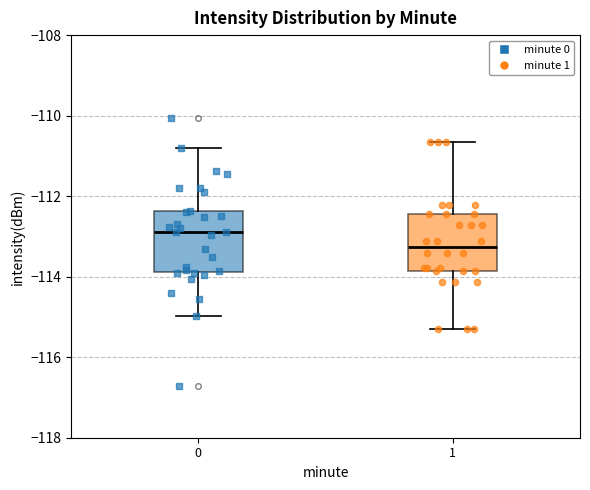

Reading left to right, read every box against the y-axis: the position of its median line, the range the box covers, and the ends of its whiskers. The values are not printed on the chart, so give them approximately, as read against the axis.

0: median -112.8, box -113.8 to -112.4, whiskers -115.0 to -110.8
1: median -113.2, box -113.8 to -112.4, whiskers -115.2 to -110.6